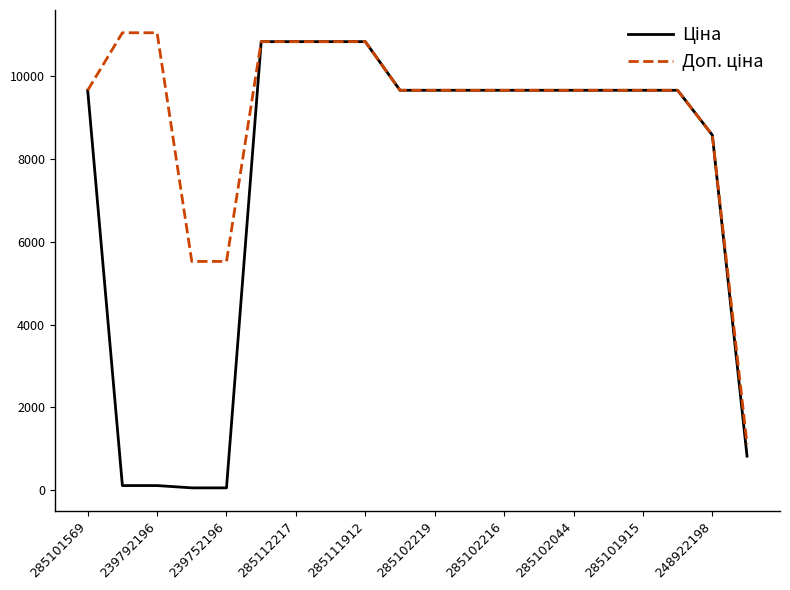

What is the greatest value displayed?

11055.0